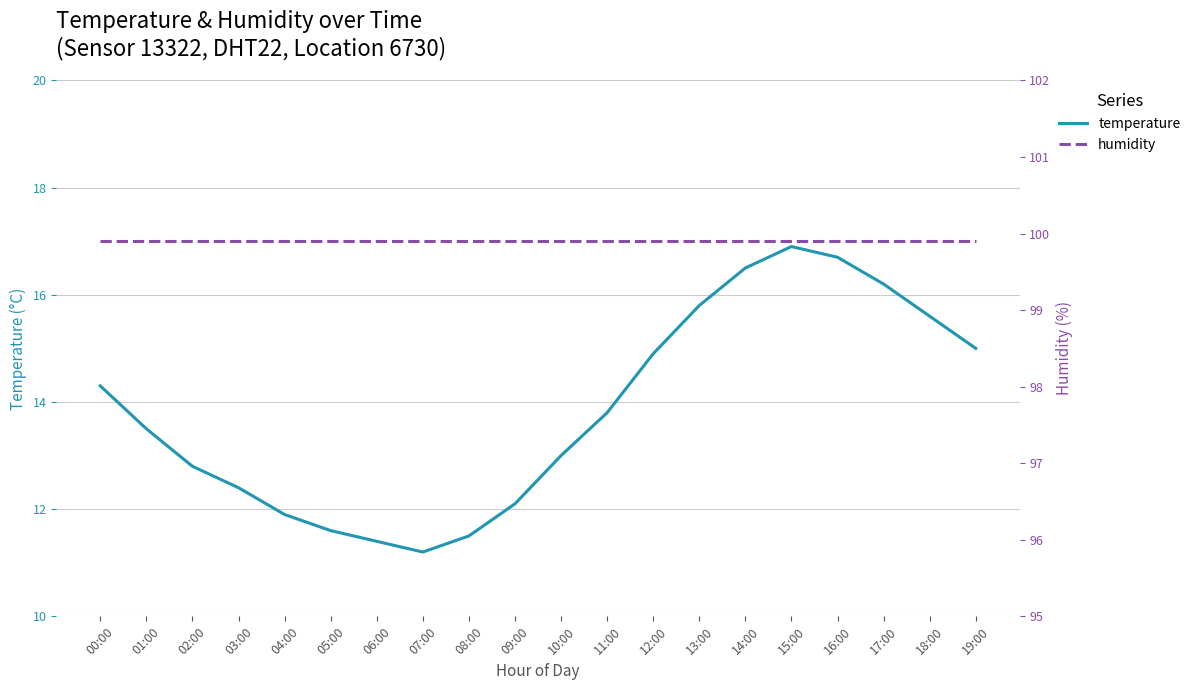

What are all the series names shown in the legend?

temperature, humidity